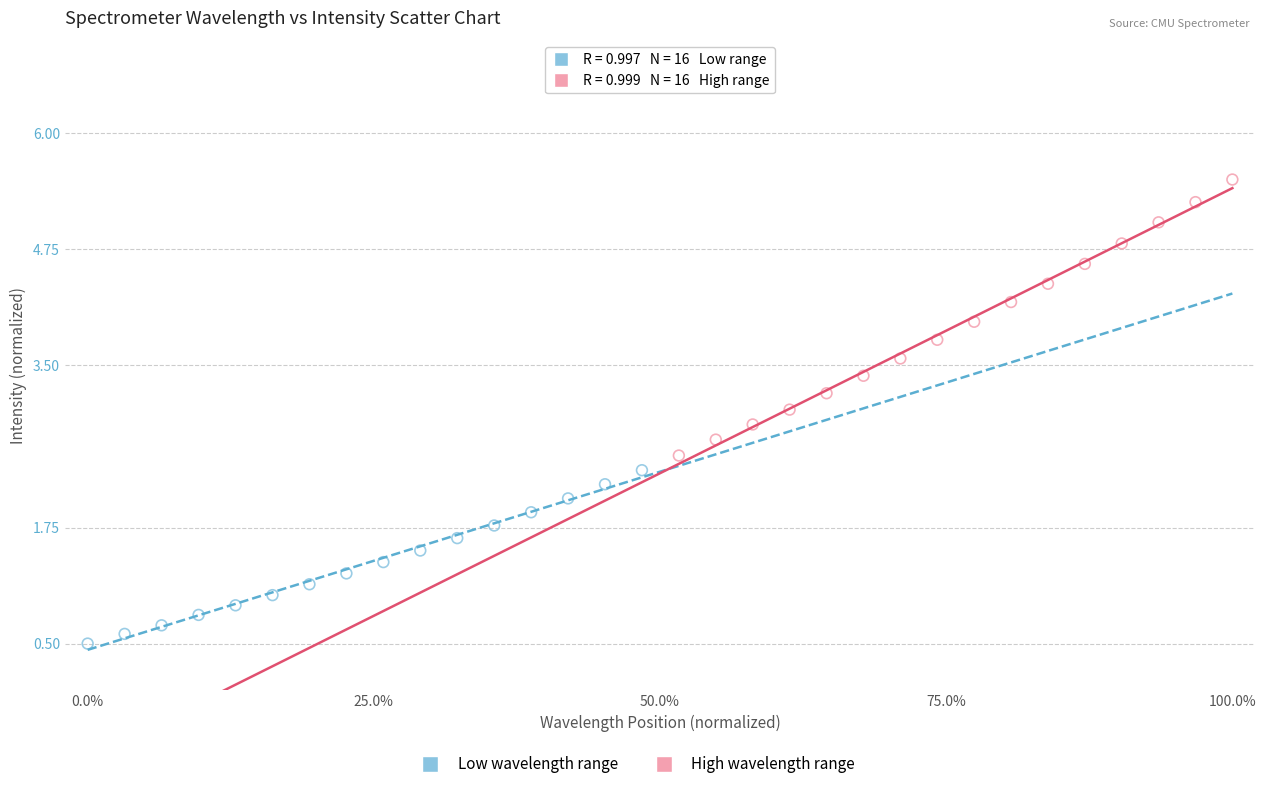

Which series contains the lowest Y value?

Low wavelength range